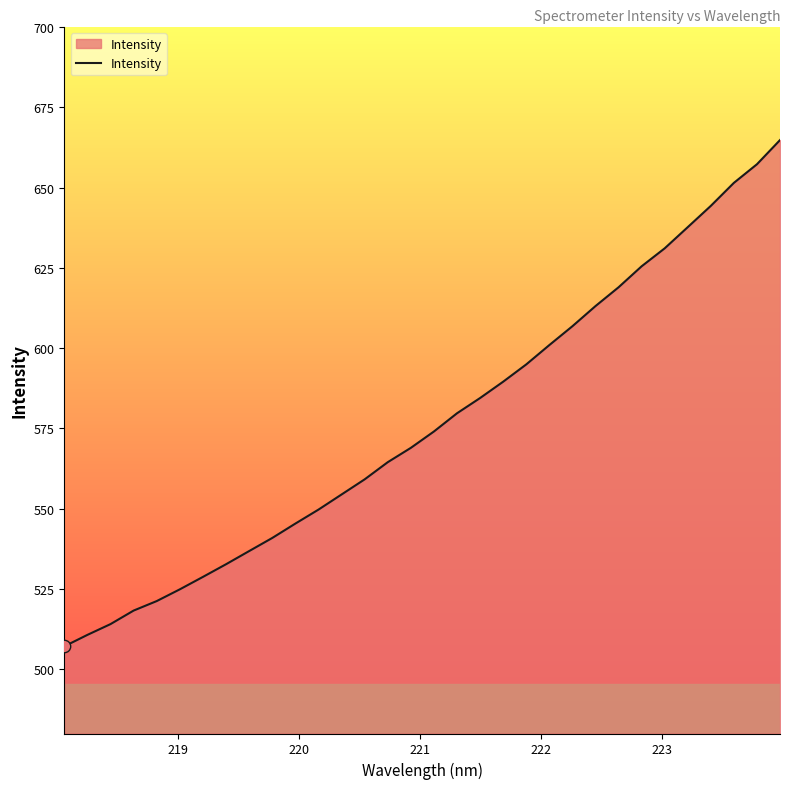

What is the smallest value displayed?

507.1